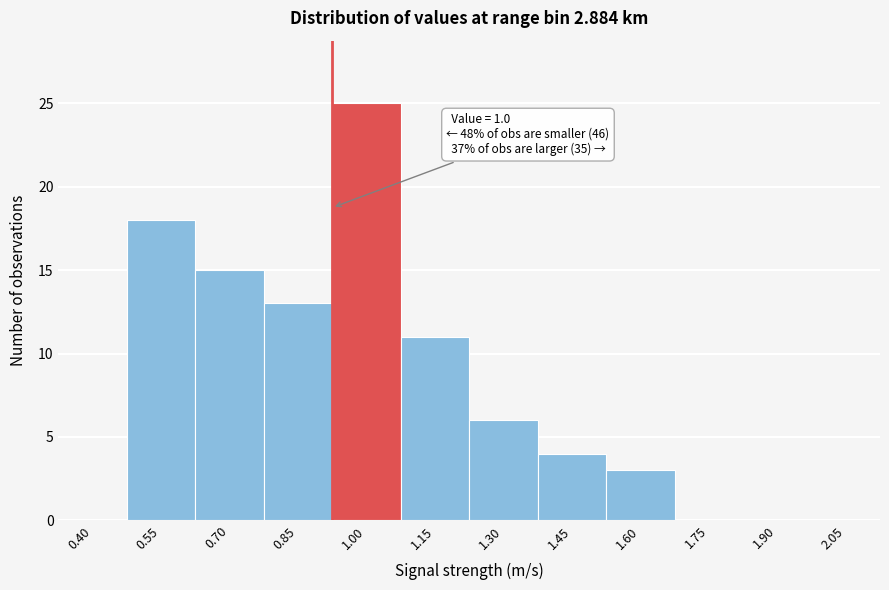

Reading right to left, what are all the values shown in this chart?

2.05=0	1.90=0	1.75=0	1.60=3	1.45=4	1.30=6	1.15=11	1.00=25	0.85=13	0.70=15	0.55=18	0.40=0